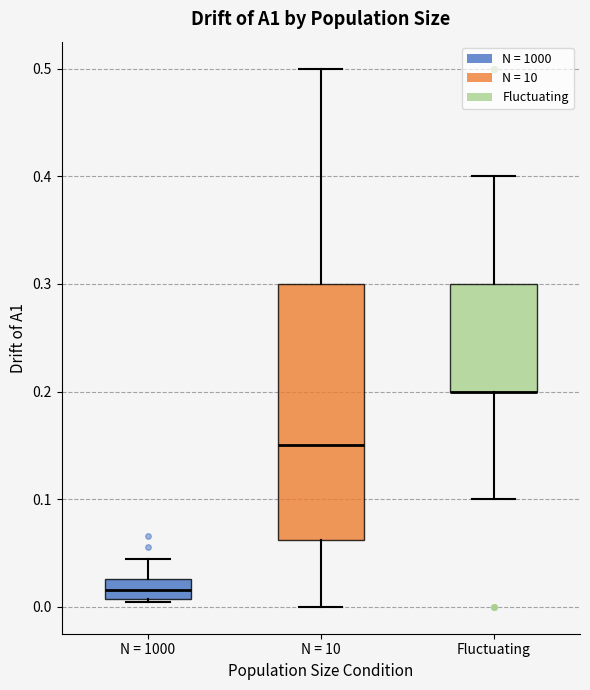

Comparing the boxes themselves (not the whiskers), which one is the tallest?

N = 10